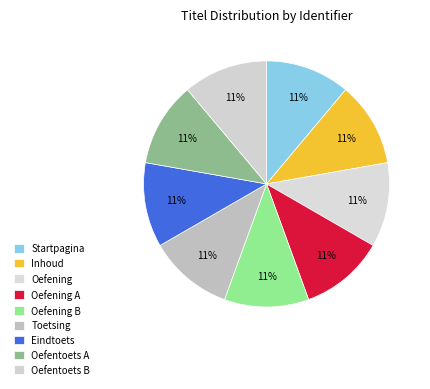

What percentage is NOT represented by Oefening B?

88.9%